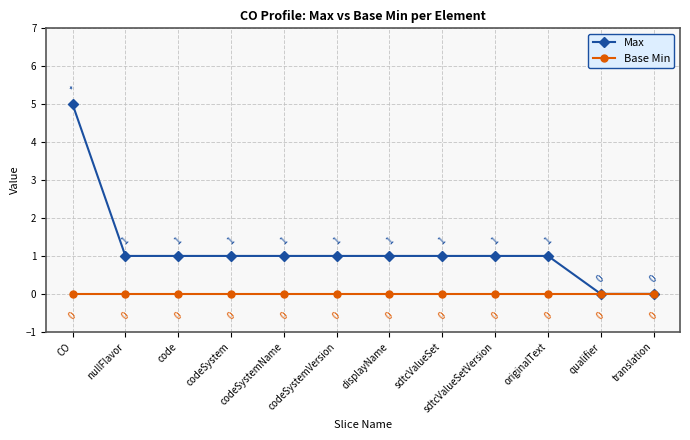

List the series in order of their overall mean, highest first.

Max, Base Min